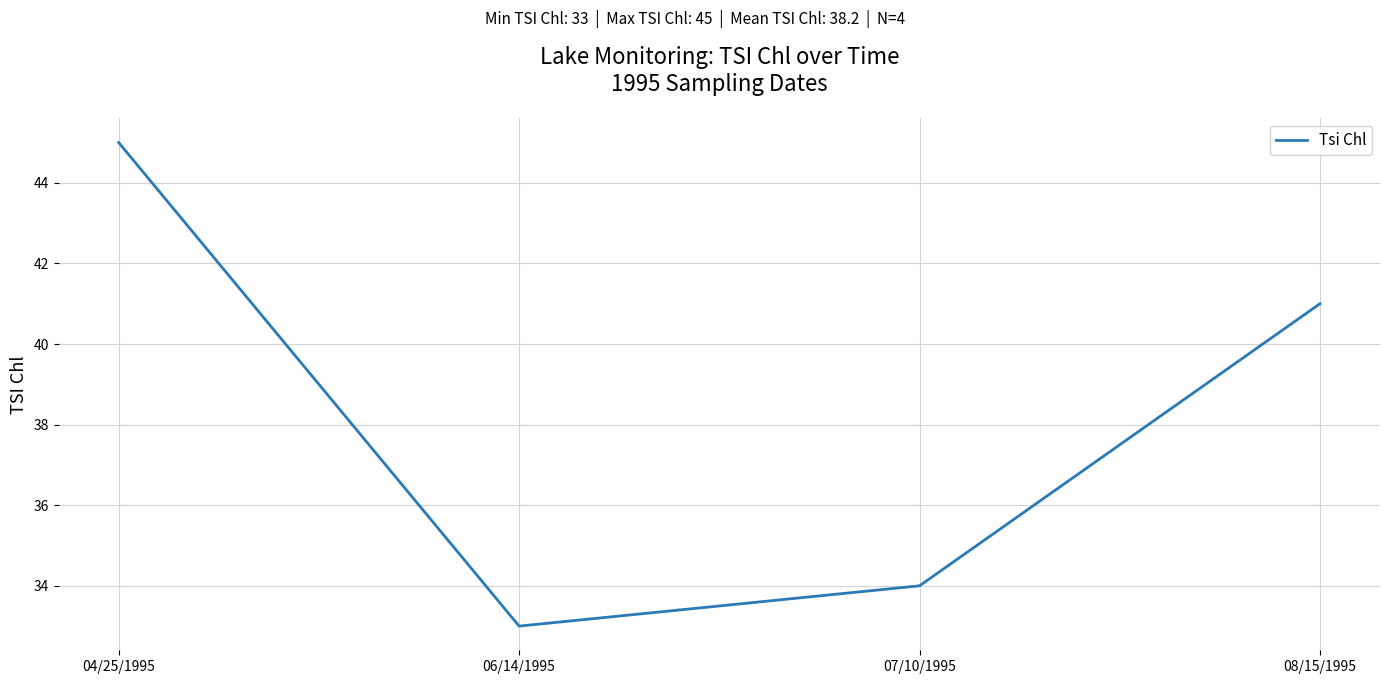

Reading right to left, extract all data points from this chart.

41	34	33	45